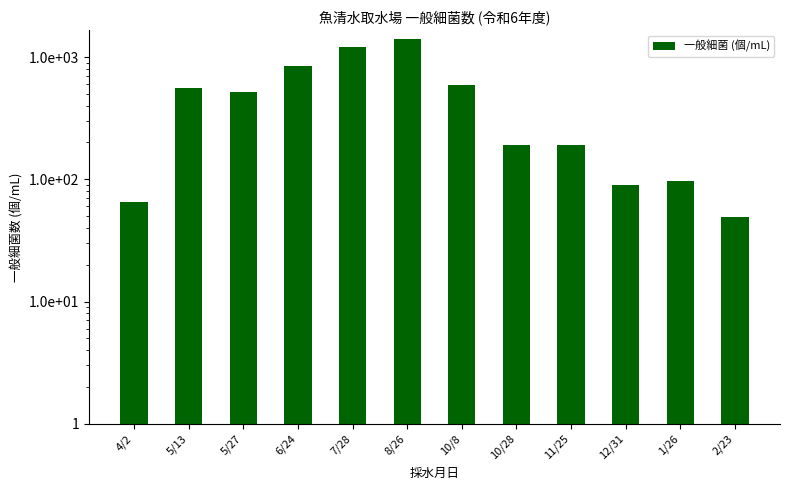

Rank the categories by value from lowest to highest.

2/23, 4/2, 12/31, 1/26, 10/28, 11/25, 5/27, 5/13, 10/8, 6/24, 7/28, 8/26